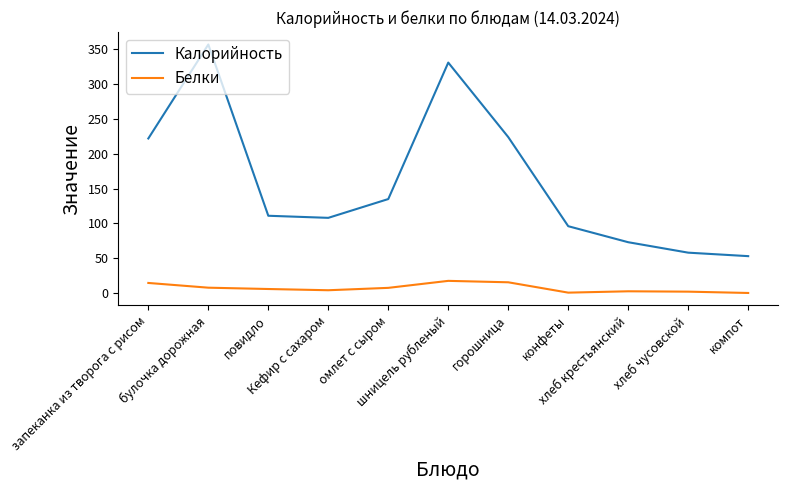

True or false: Калорийность and Белки intersect in this chart.

False